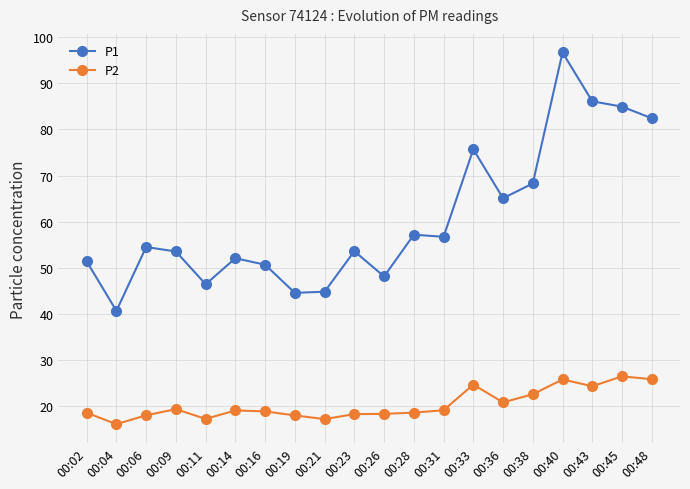

What is the average value of the P2 series?

20.4